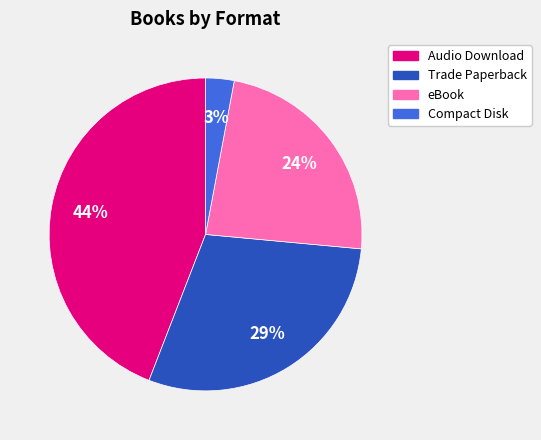

Which slice is the largest?

Audio Download